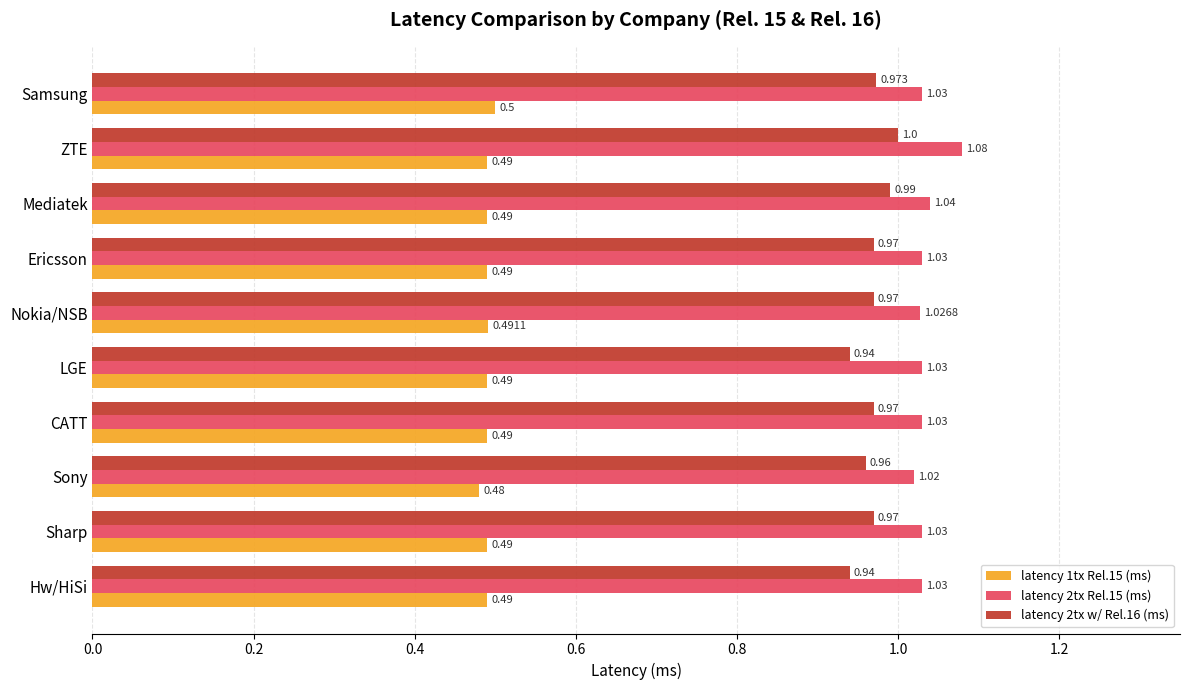

Is the value of latency 2tx w/ Rel.16 (ms) at Nokia/NSB greater than the value of latency 1tx Rel.15 (ms) at CATT?

Yes